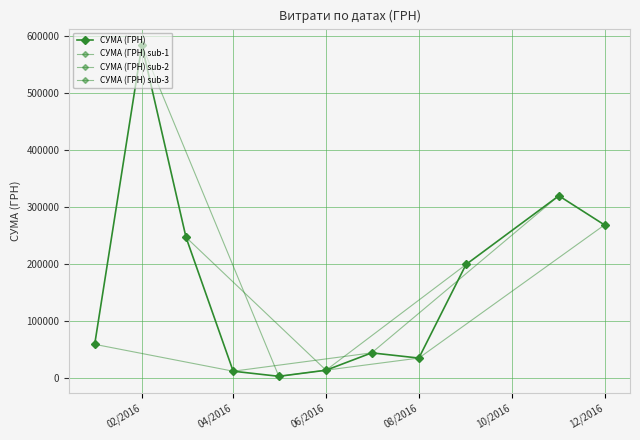

What is the minimum value shown in the chart?

250.0